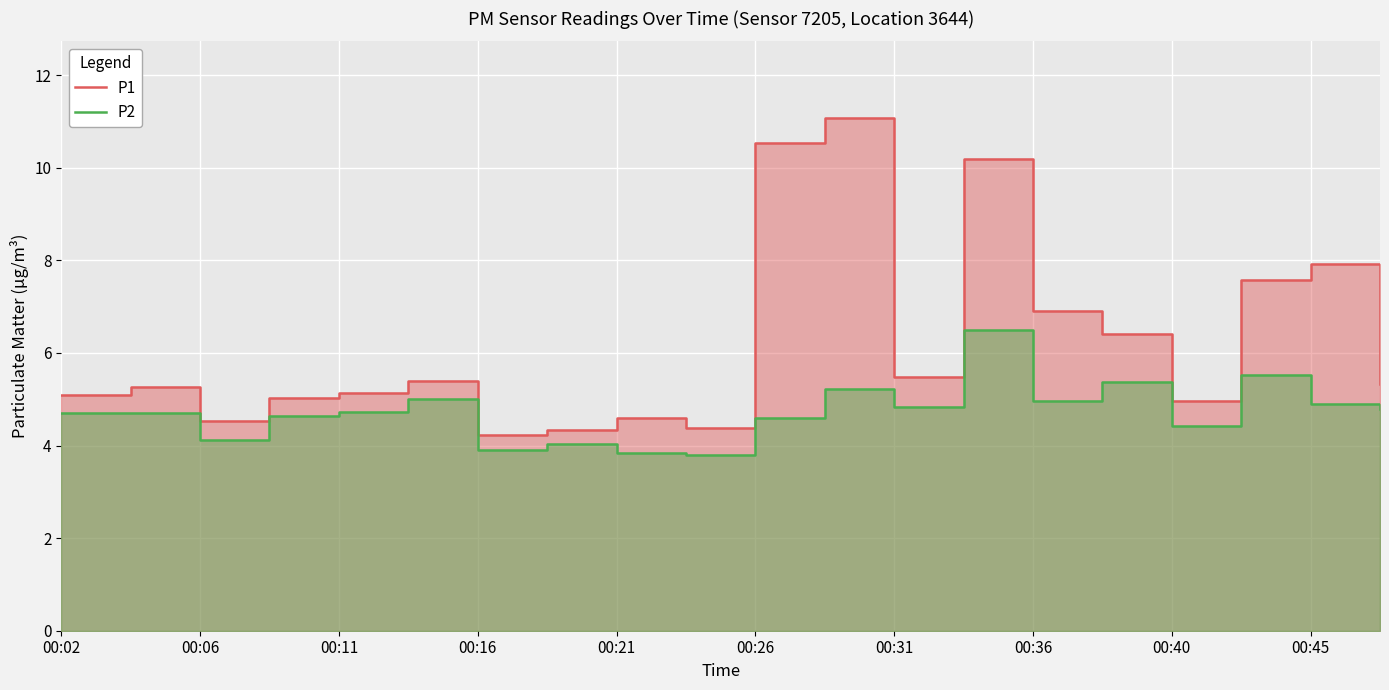

What is the lowest value of the P1 series?

4.2